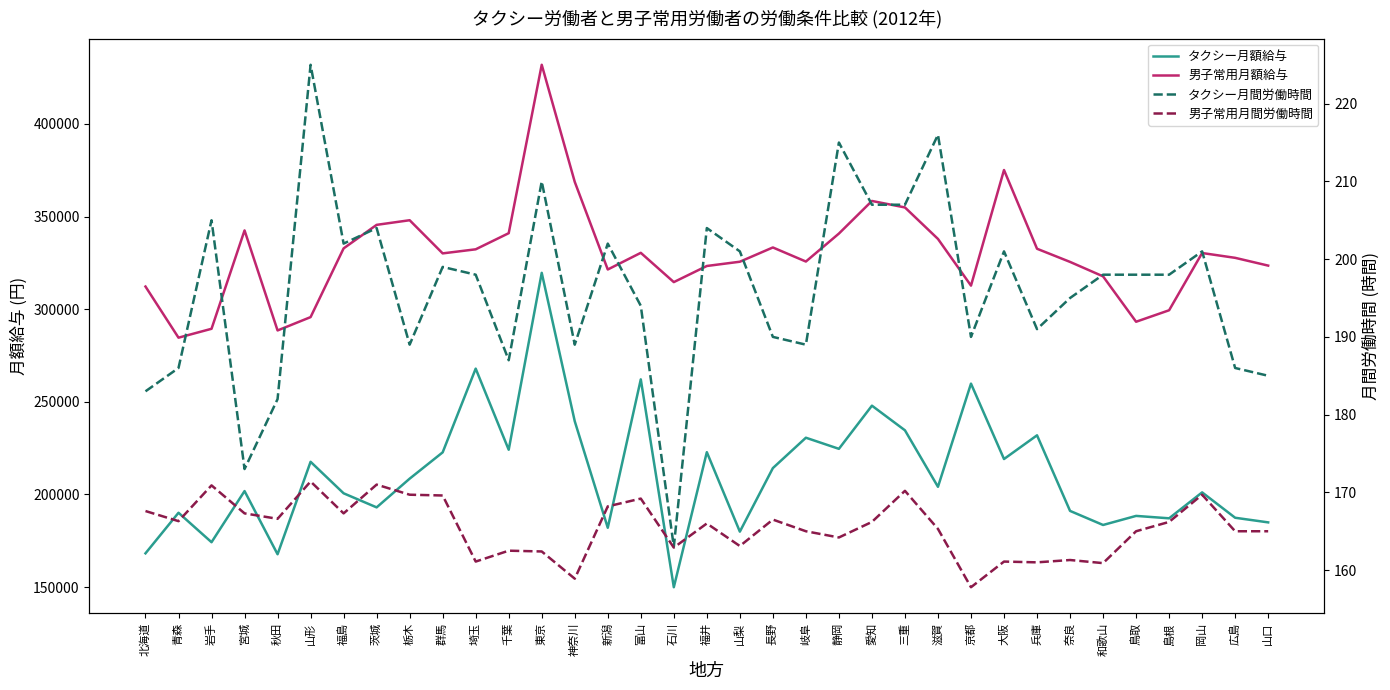

True or false: タクシー月額給与 has more than 1 interior local peaks.

True